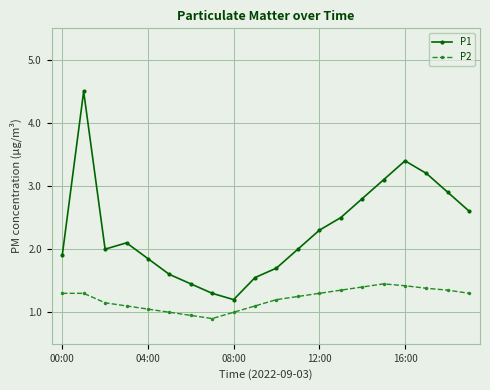

Which series has the widest spread of values?

P1